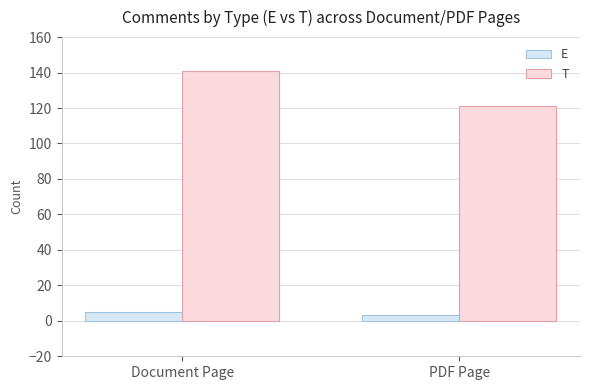

What are all the series names shown in the legend?

E, T